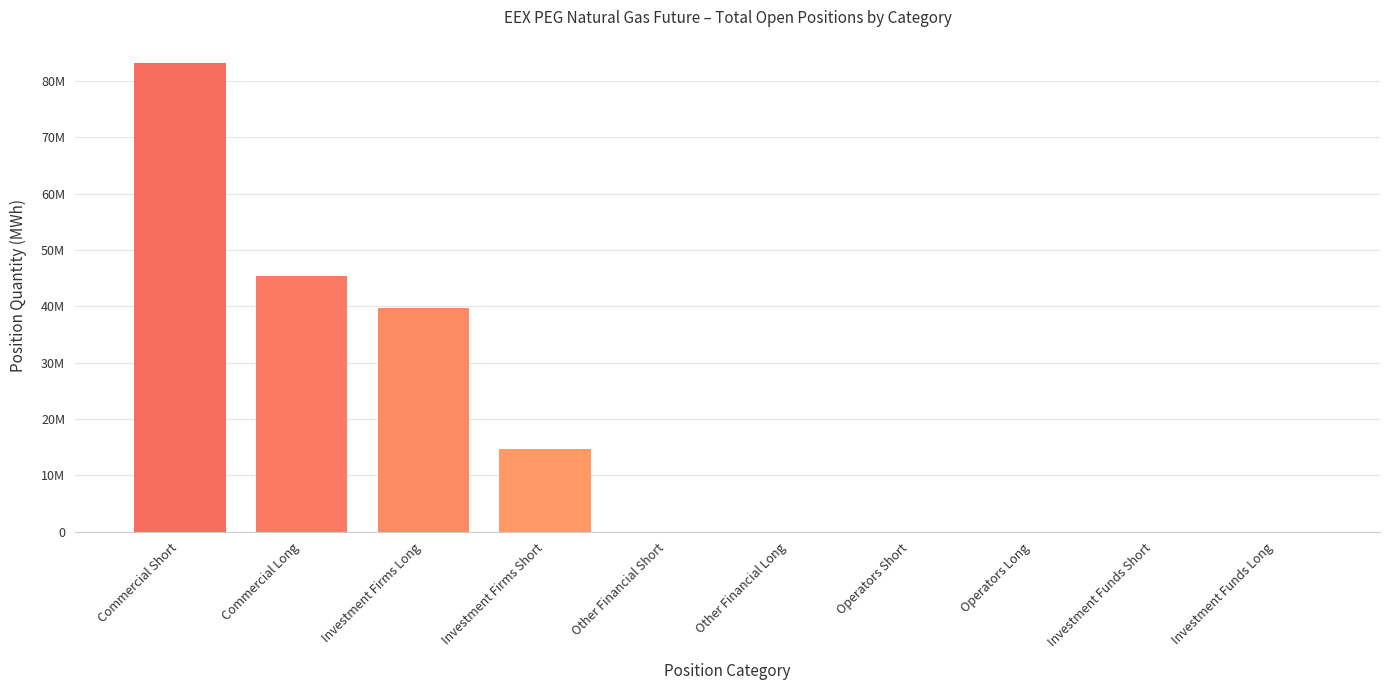

Are the bars horizontal?

No